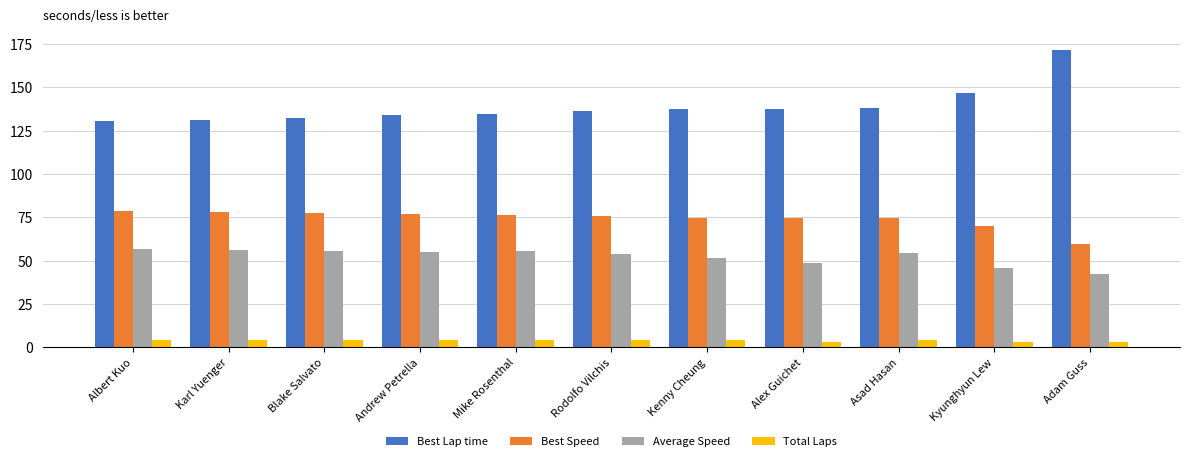

What are all the series names shown in the legend?

Best Lap time, Best Speed, Average Speed, Total Laps